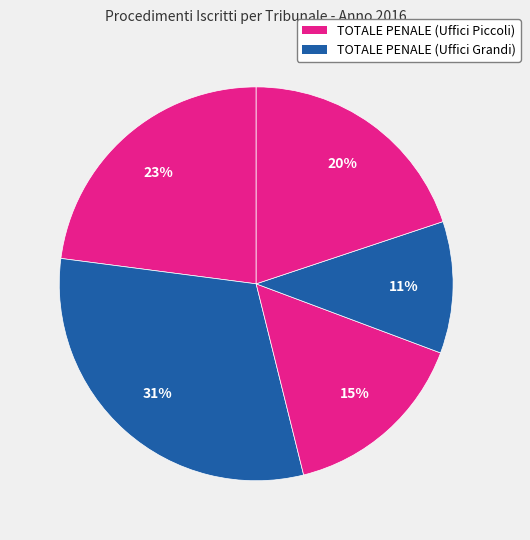

To the nearest percent, what is the average slice percentage?

20%